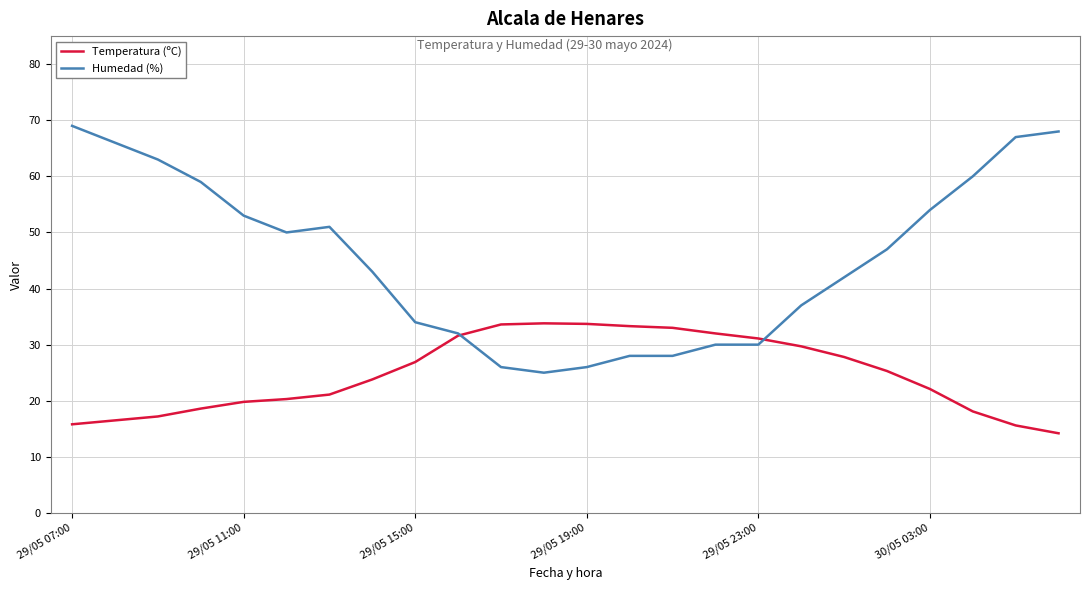

What is the lowest value of the Temperatura (ºC) series?

14.2